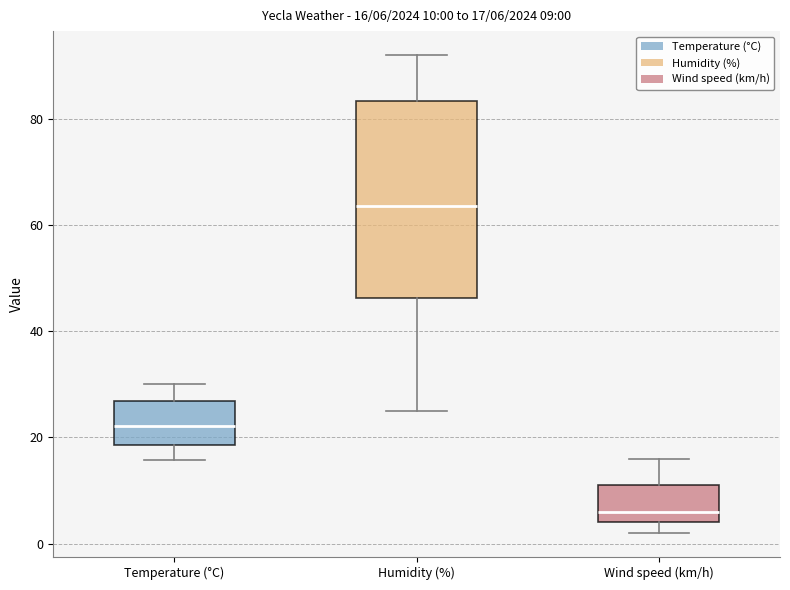

Which box is the tallest, from its lower edge to its upper edge?

Humidity (%)